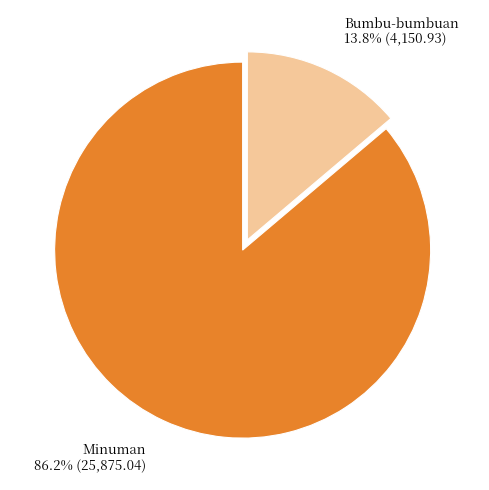

How many slices are in this pie chart?

2